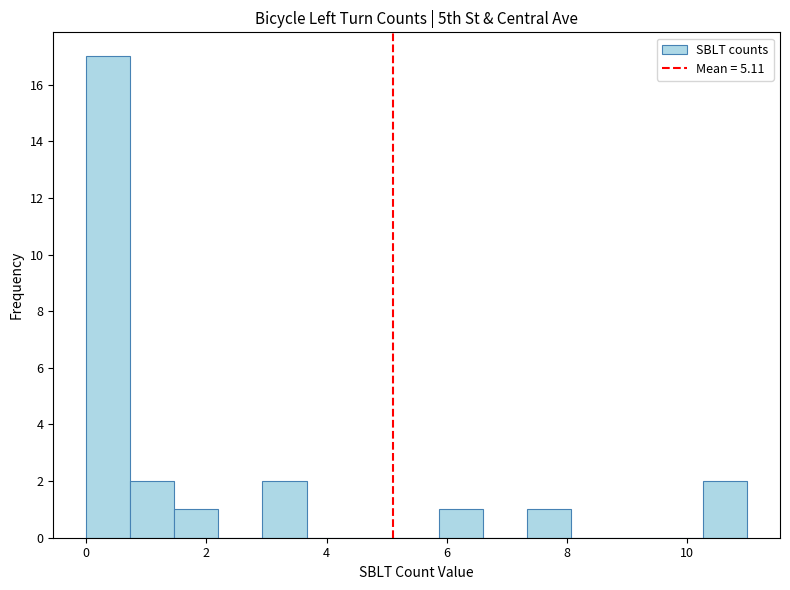

Read against the x-axis, roughly where is the centre of the tallest bar?

0.4